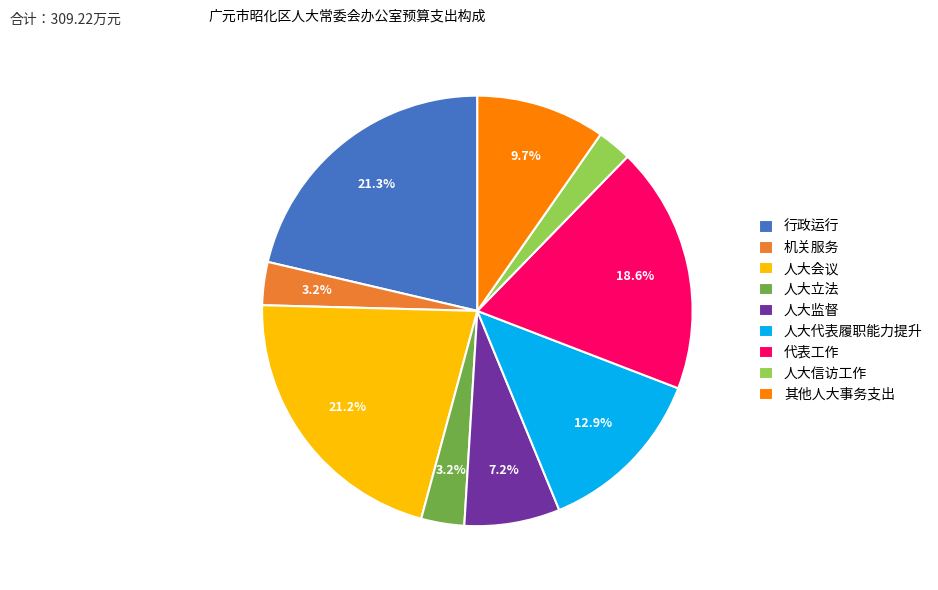

What percentage is the 人大信访工作 slice, to the nearest percent?

3%